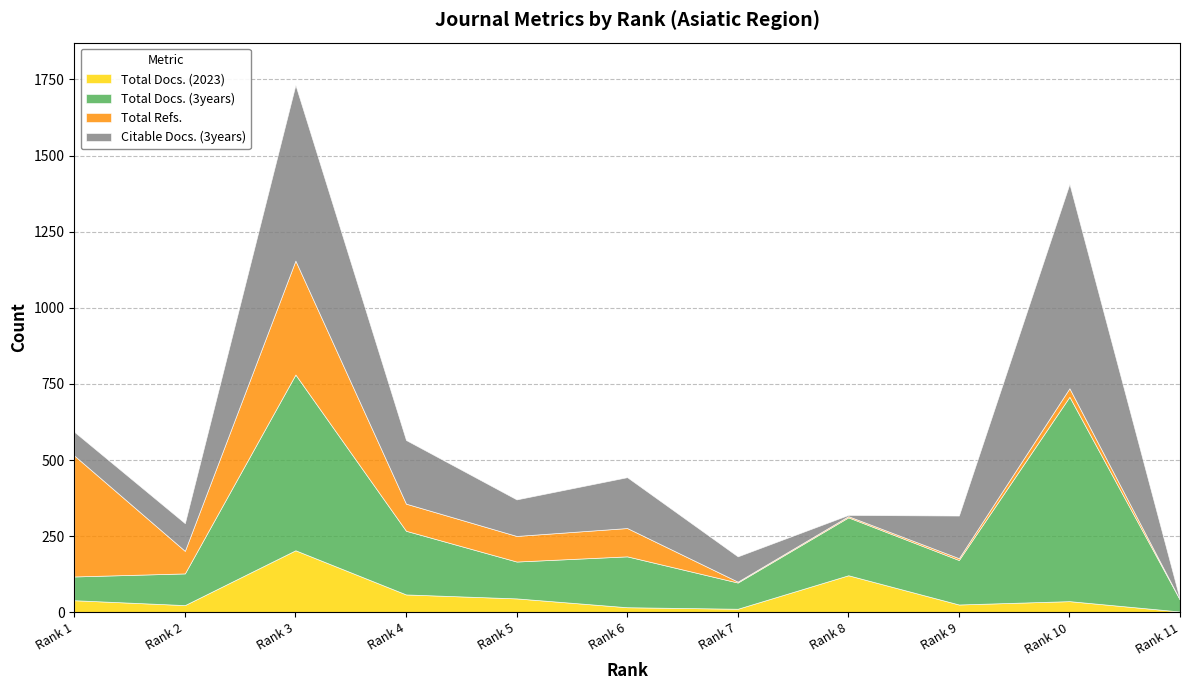

What are all the series names shown in the legend?

Total Docs. (2023), Total Docs. (3years), Total Refs., Citable Docs. (3years)